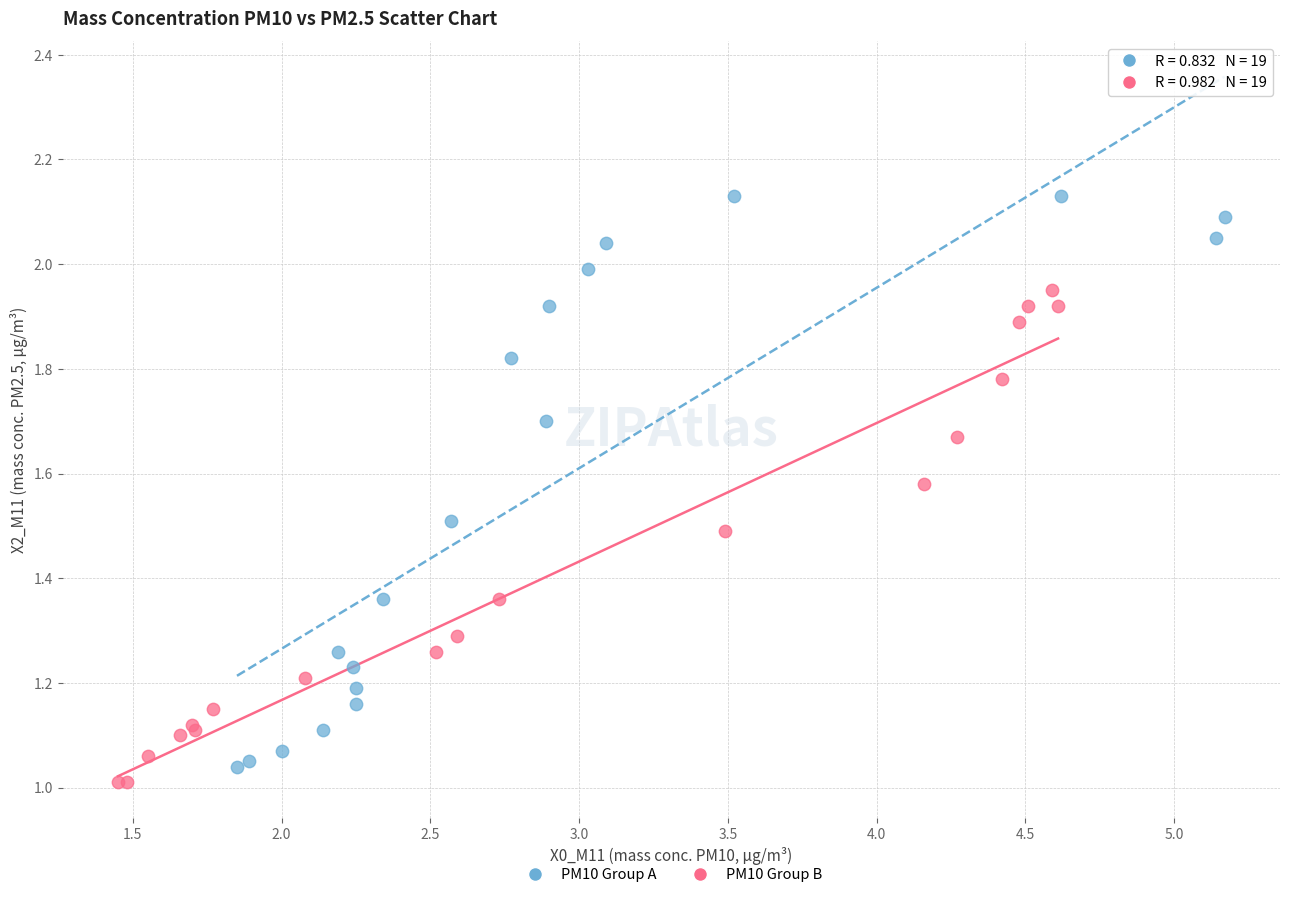

Which series has the widest spread of Y values?

PM10 Group A